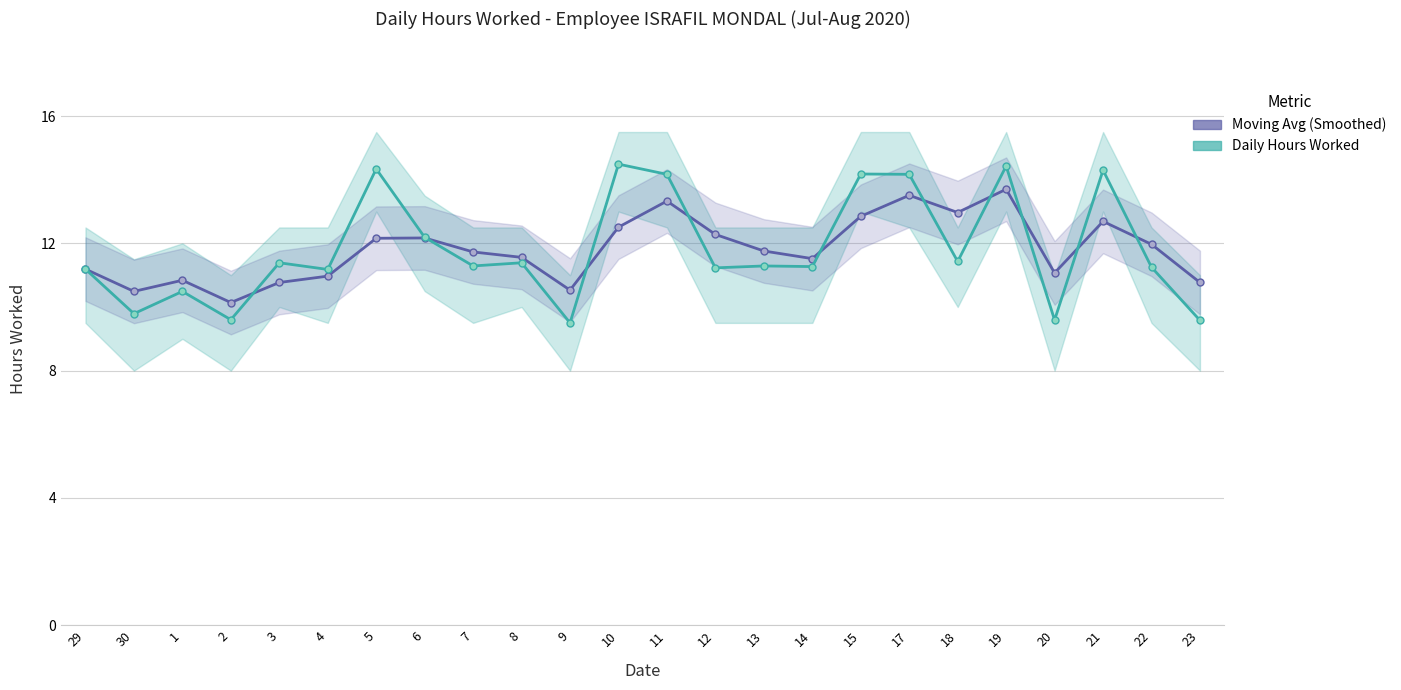

Count the number of data series in this chart.

2